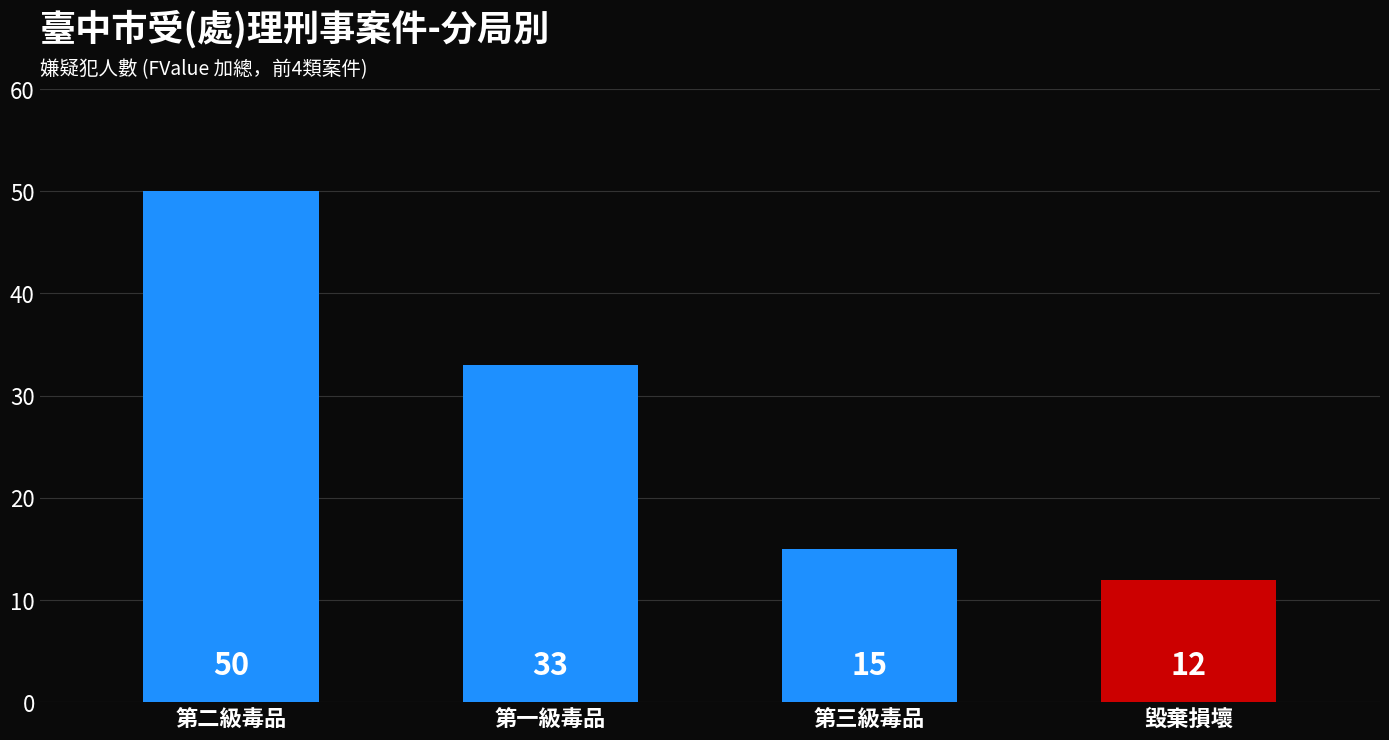

How many values exceed 33?

1